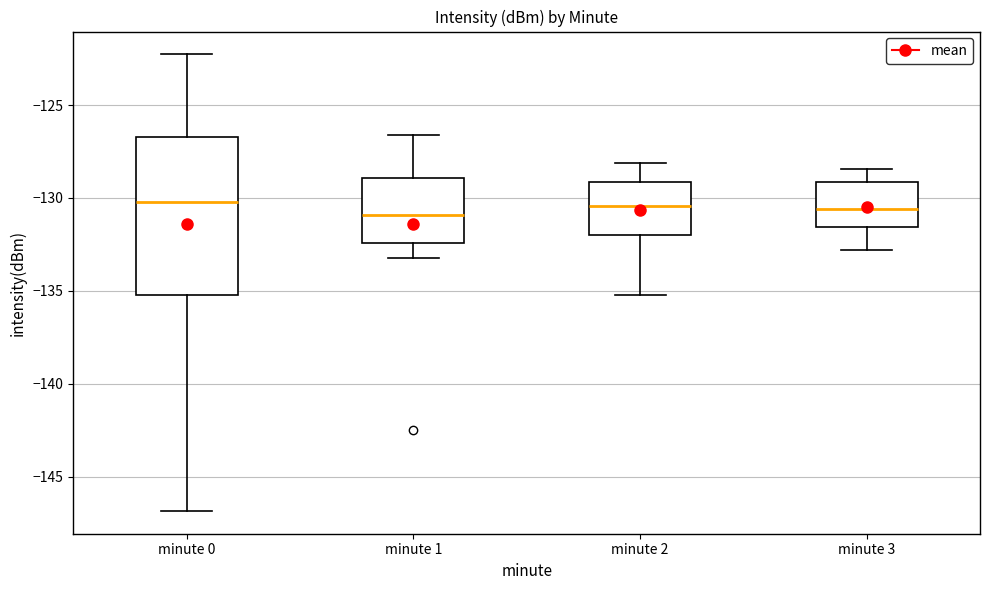

Where does the lower whisker of the box for minute 2 end on the y-axis? The values are not printed on the chart, so give them approximately, as read against the axis.

-135.0